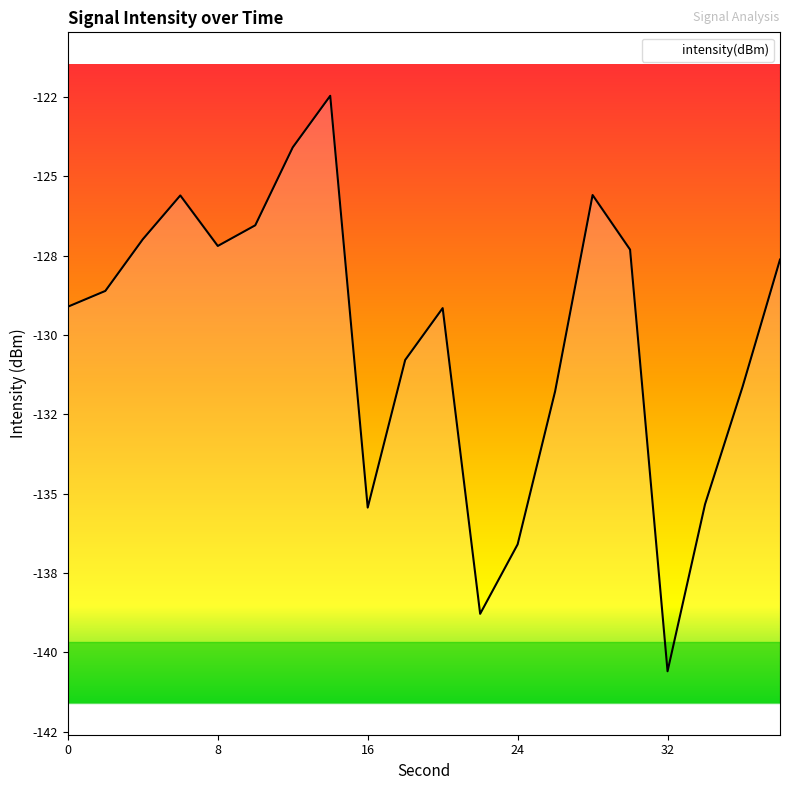

What value does the data have at 28?

-125.6